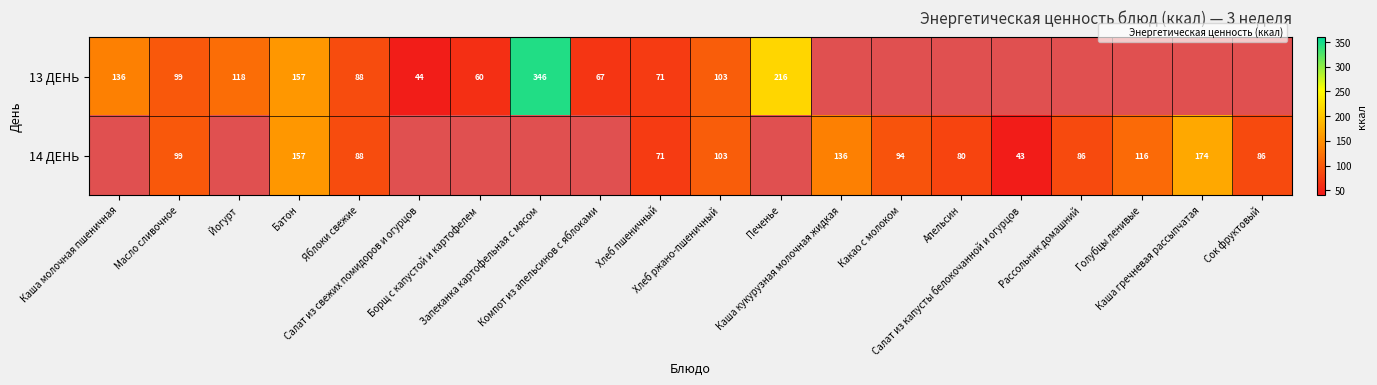

At how many categories does at least one series exceed 248?

1